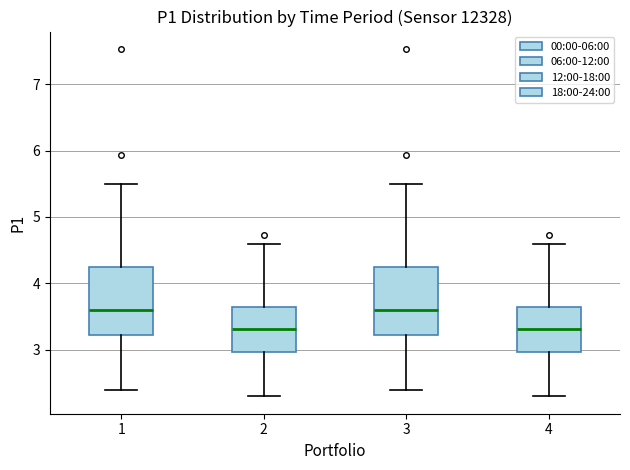

Reading left to right, transcribe this box plot: for each box, give where its median line is, the range the box spans, and where its two whiskers end, as read against the y-axis. The values are not printed on the chart, so give them approximately, as read against the axis.

1: median 3.6, box 3.2 to 4.2, whiskers 2.4 to 5.5
2: median 3.3, box 3.0 to 3.6, whiskers 2.3 to 4.6
3: median 3.6, box 3.2 to 4.2, whiskers 2.4 to 5.5
4: median 3.3, box 3.0 to 3.6, whiskers 2.3 to 4.6